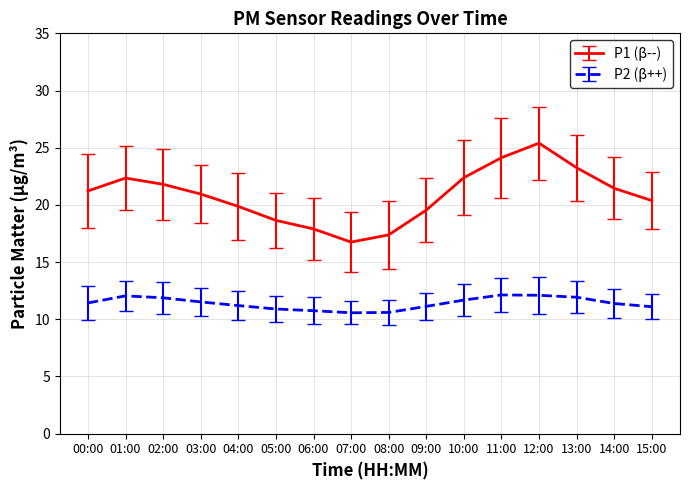

True or false: P1 (β--) and P2 (β++) cross at least once.

False